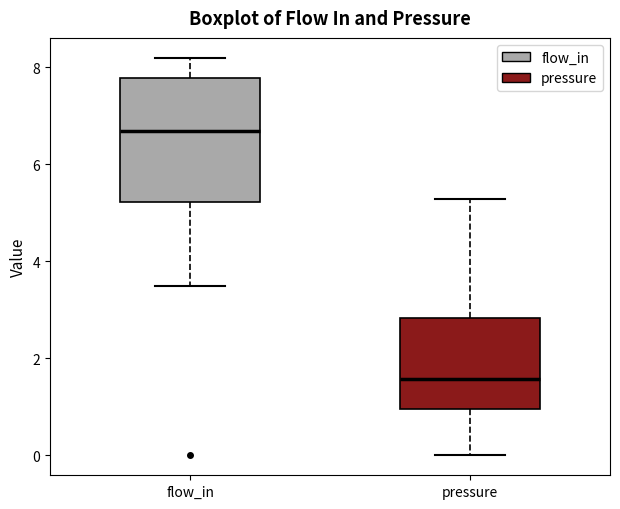

Reading left to right, read every box against the y-axis: the position of its median line, the range the box covers, and the ends of its whiskers. The values are not printed on the chart, so give them approximately, as read against the axis.

flow_in: median 6.6, box 5.2 to 7.8, whiskers 3.4 to 8.2
pressure: median 1.6, box 1.0 to 2.8, whiskers 0.0 to 5.2